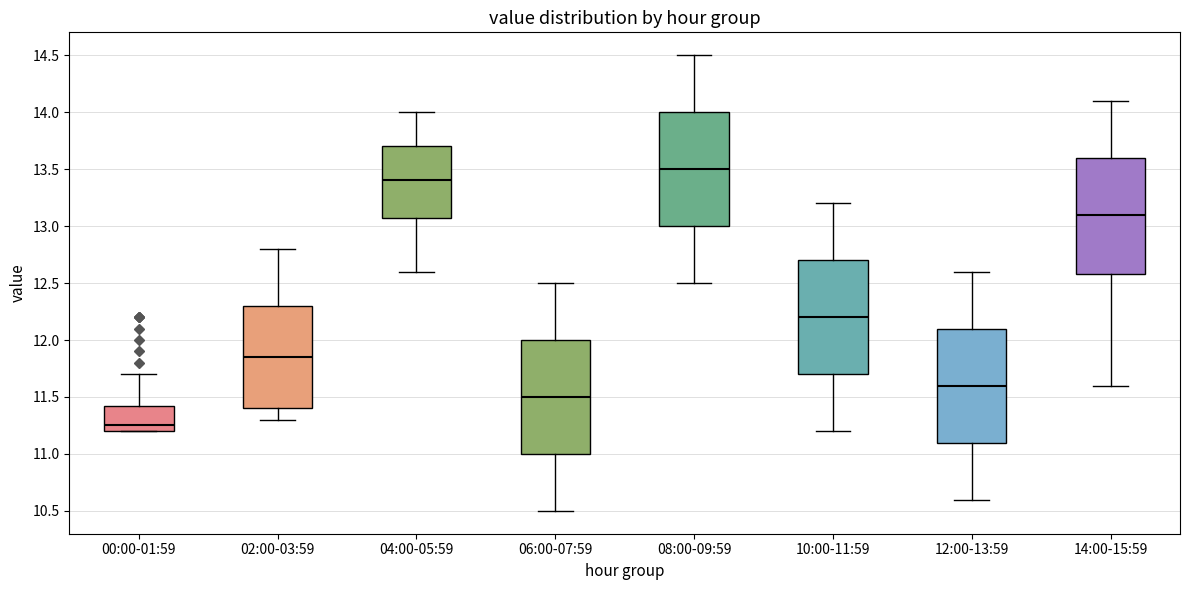

Which box has the lowest median line?

00:00-01:59